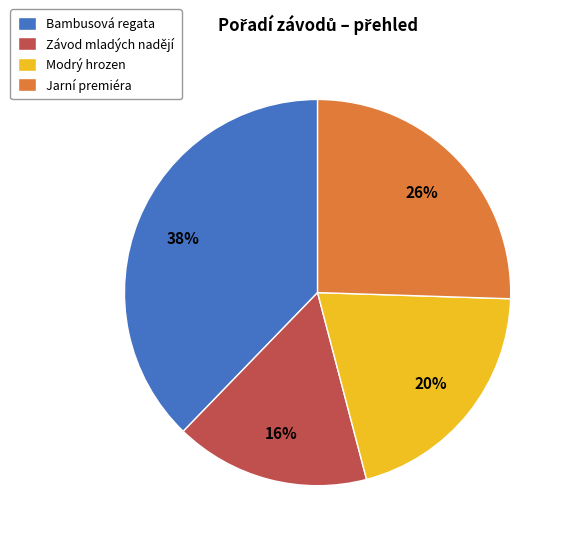

Approximately how many times larger is the value at Bambusová regata compared to Jarní premiéra?

1.5